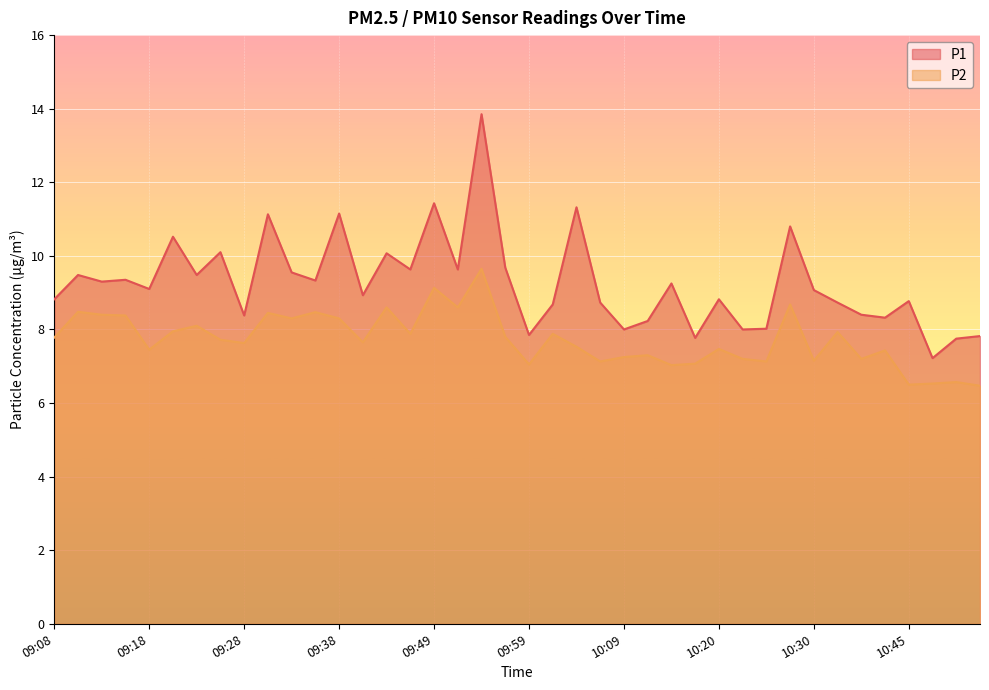

True or false: P1 and P2 intersect in this chart.

False